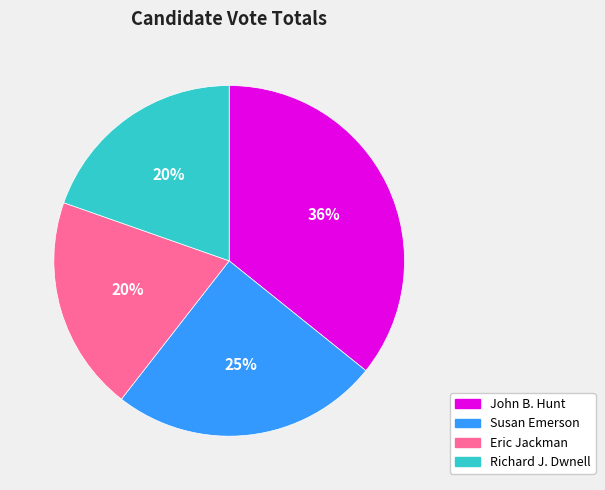

True or false: John B. Hunt accounts for 36% of the total.

True